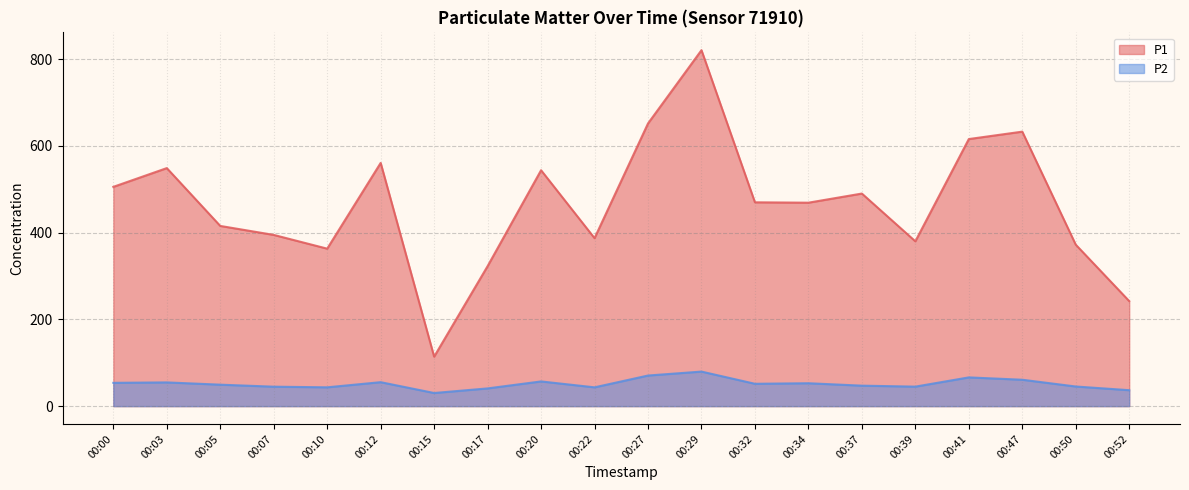

What is the value of the P1 point at the 5th from the left?

363.2